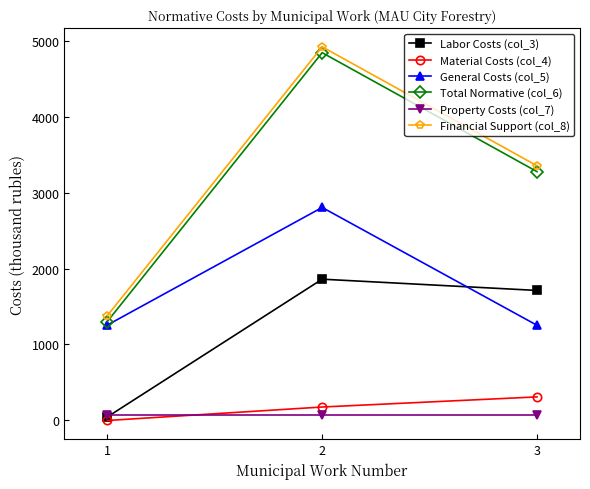

Where does the General Costs (col_5) series first go above 1255?

1